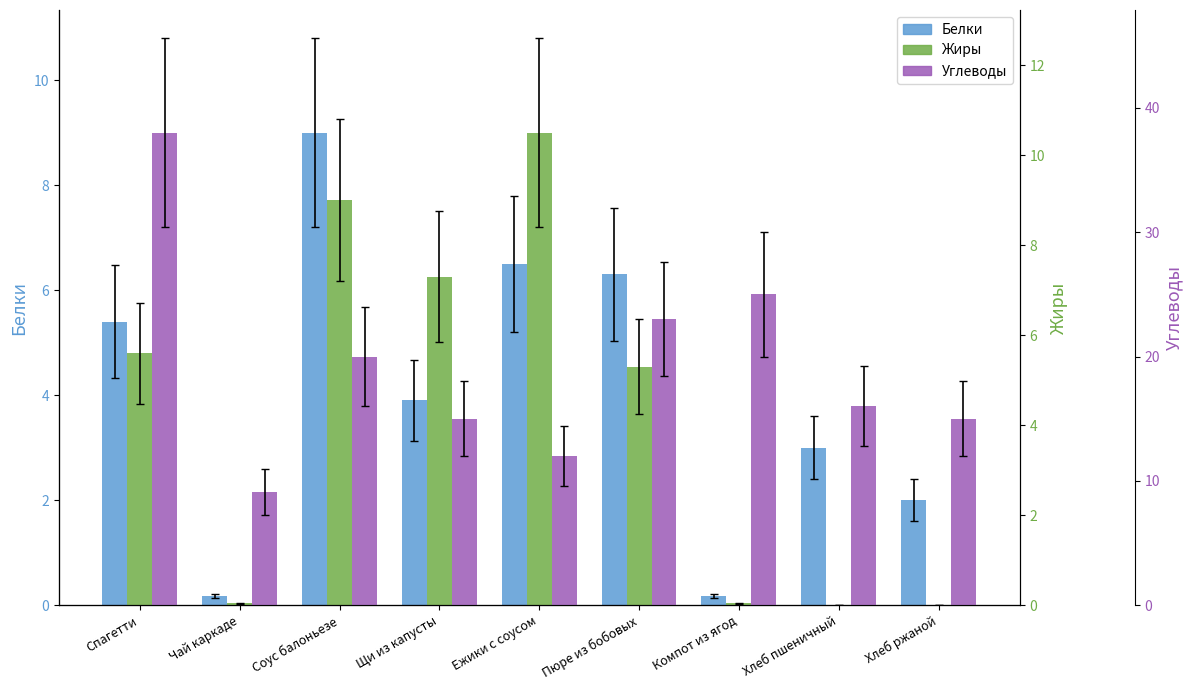

What is the value of the Углеводы bar at the 6th from the left?

23.0